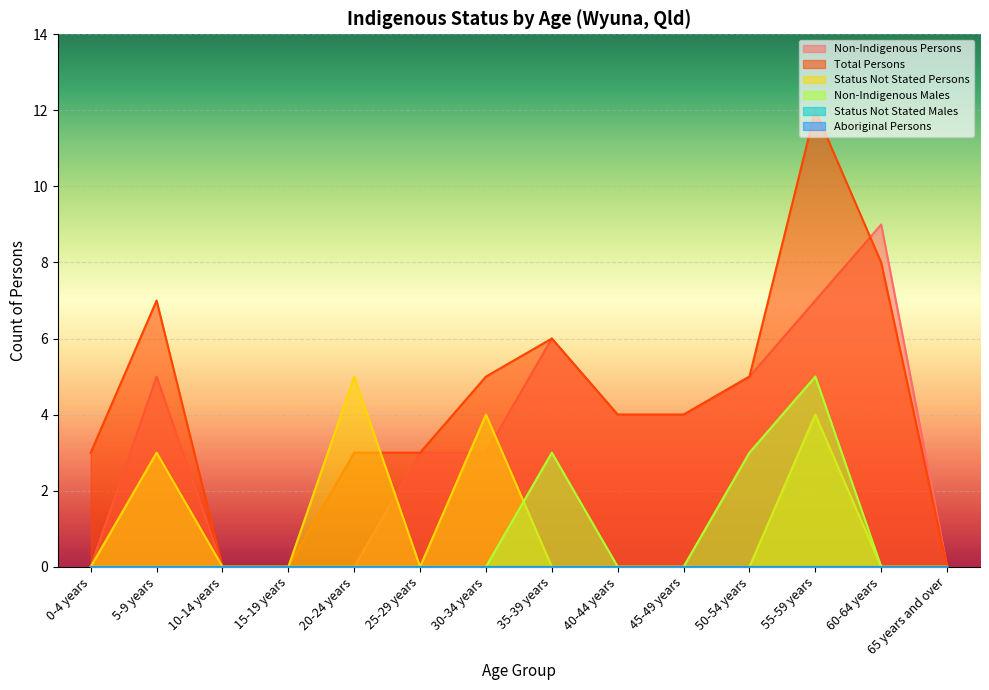

Between 45-49 years and 25-29 years, which is larger?

45-49 years